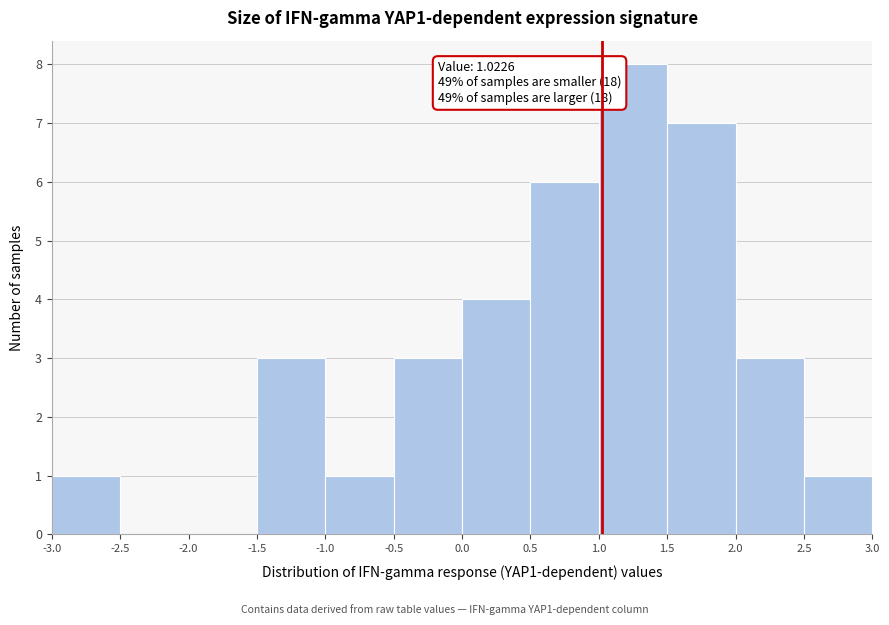

Over which range of the x-axis is the bar tallest?

1.0 to 1.5